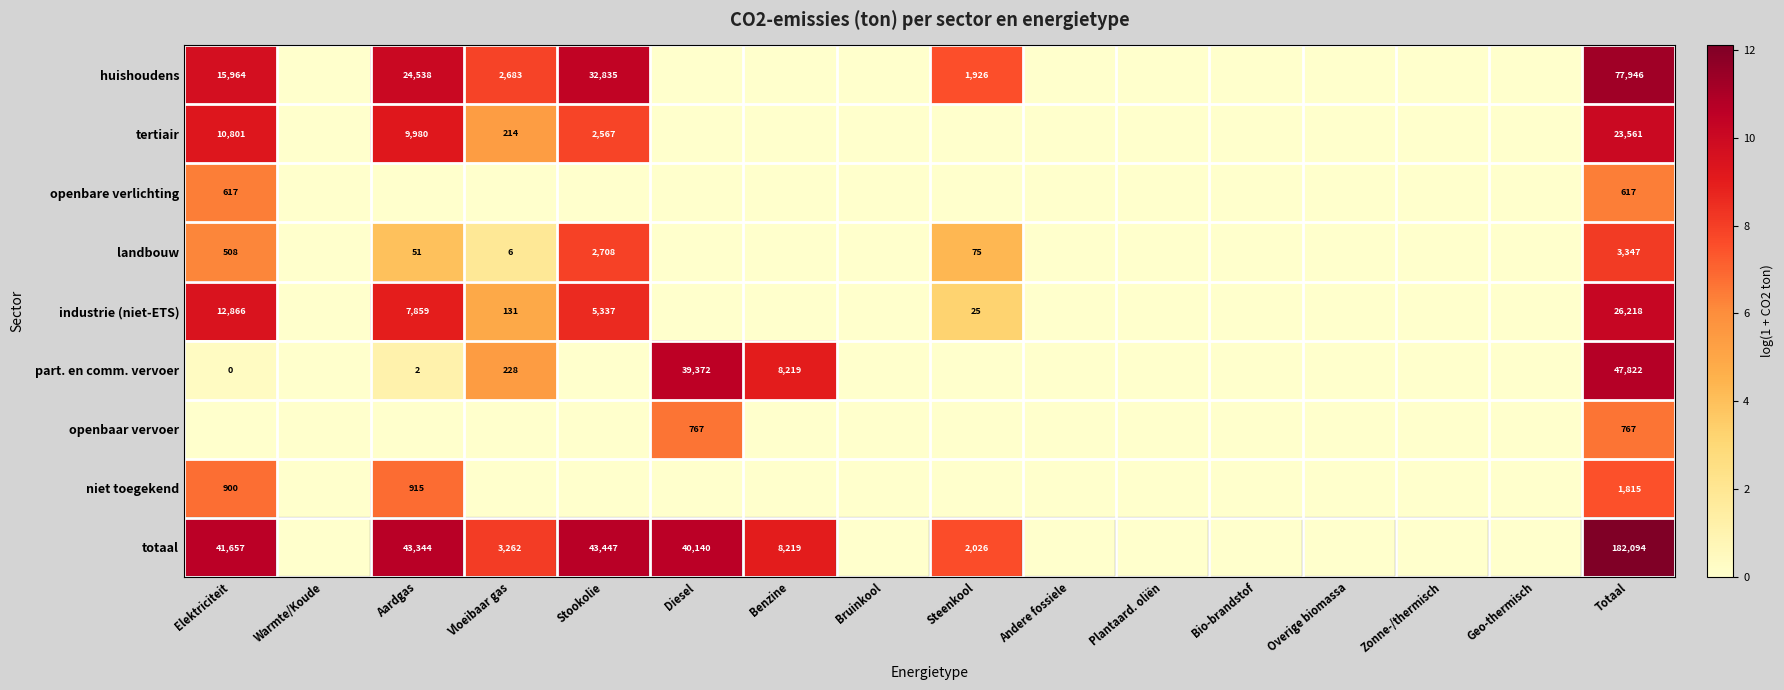

True or false: huishoudens has a value of 110133 at Totaal.

False